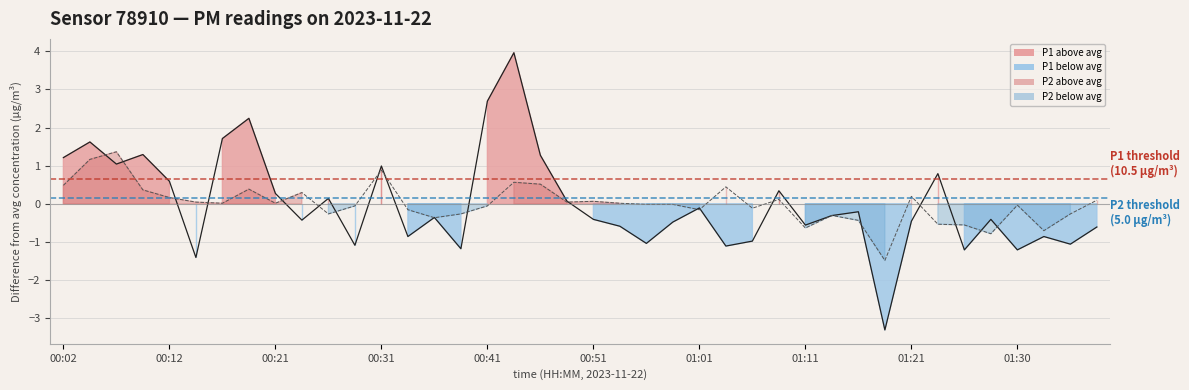

Rank the series by their maximum value, from lowest to highest.

P2 anomaly, P1 anomaly